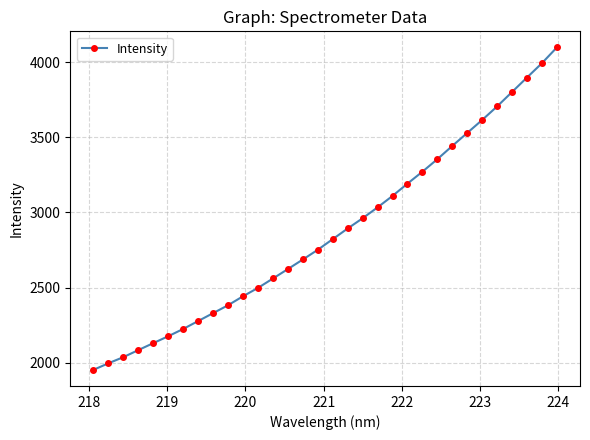

How many categories are shown in the chart?

32